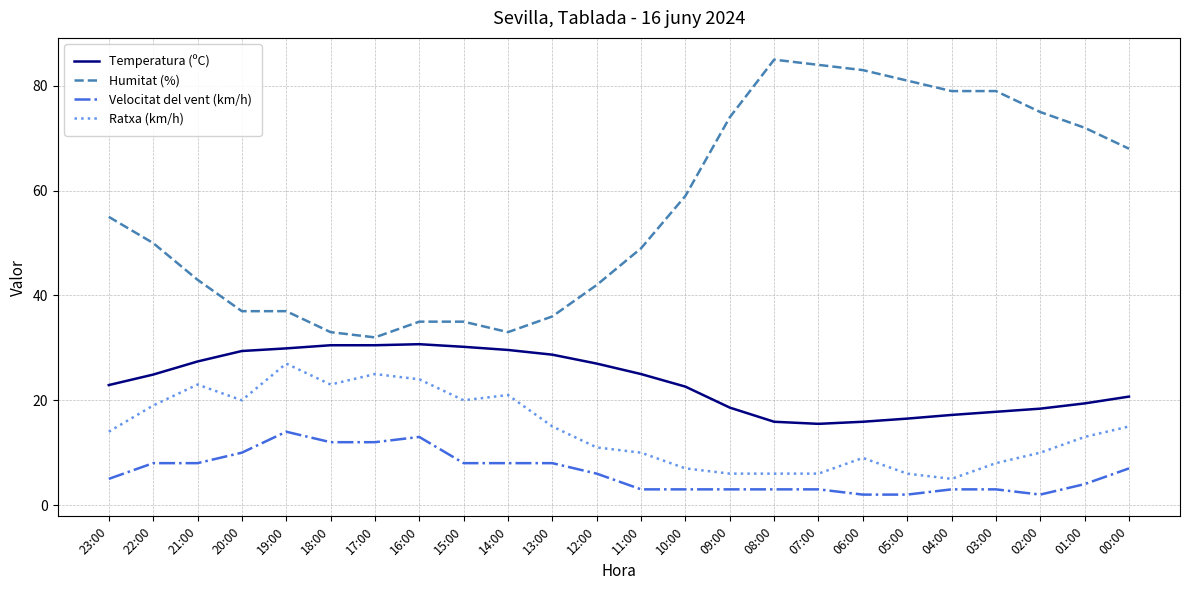

At 03:00, list the series in order from largest to smallest.

Humitat (%), Temperatura (ºC), Ratxa (km/h), Velocitat del vent (km/h)